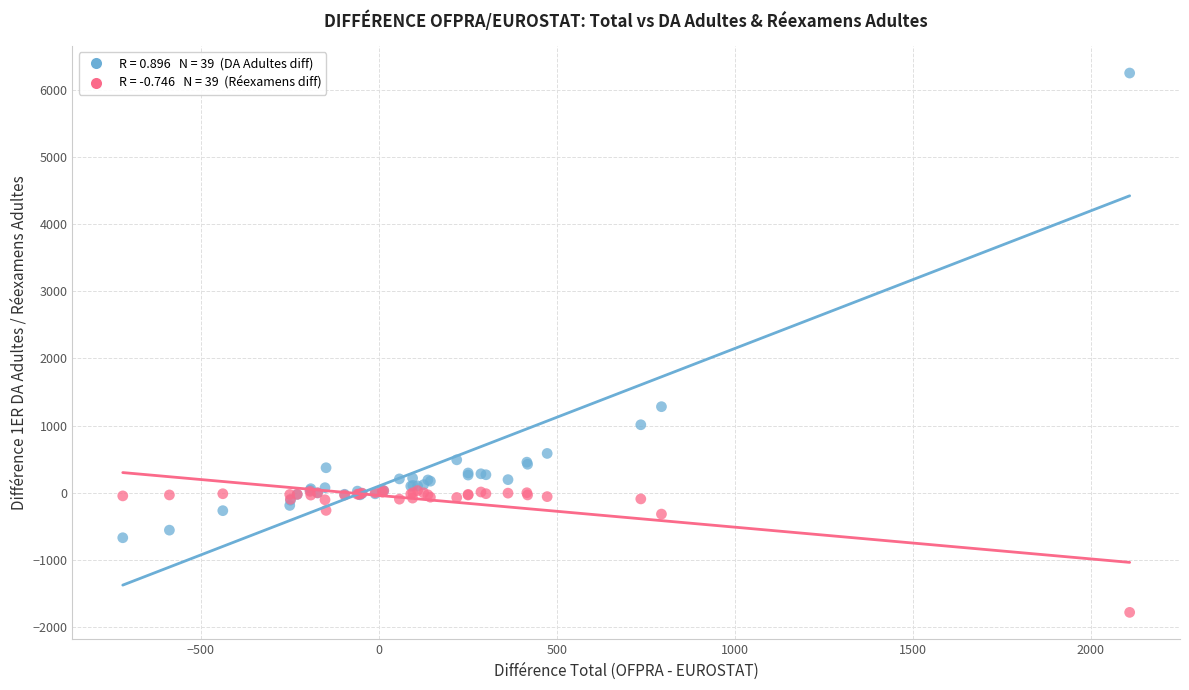

Across all series, what Y value is closest to 2234?

1282